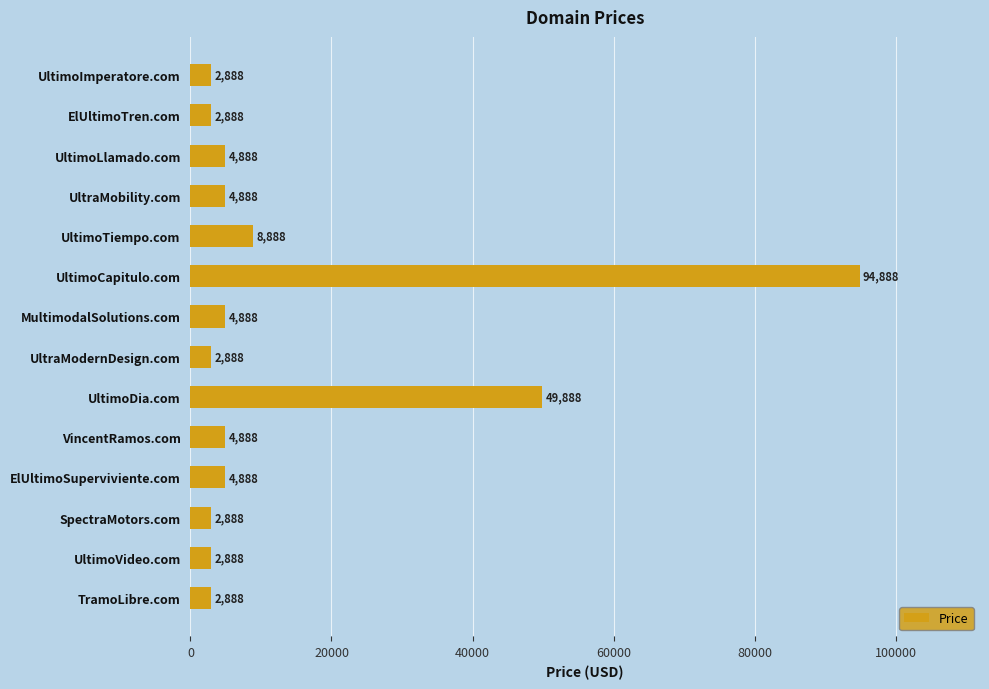

Is it true that the value at UltimoLlamado.com is 4888?

True